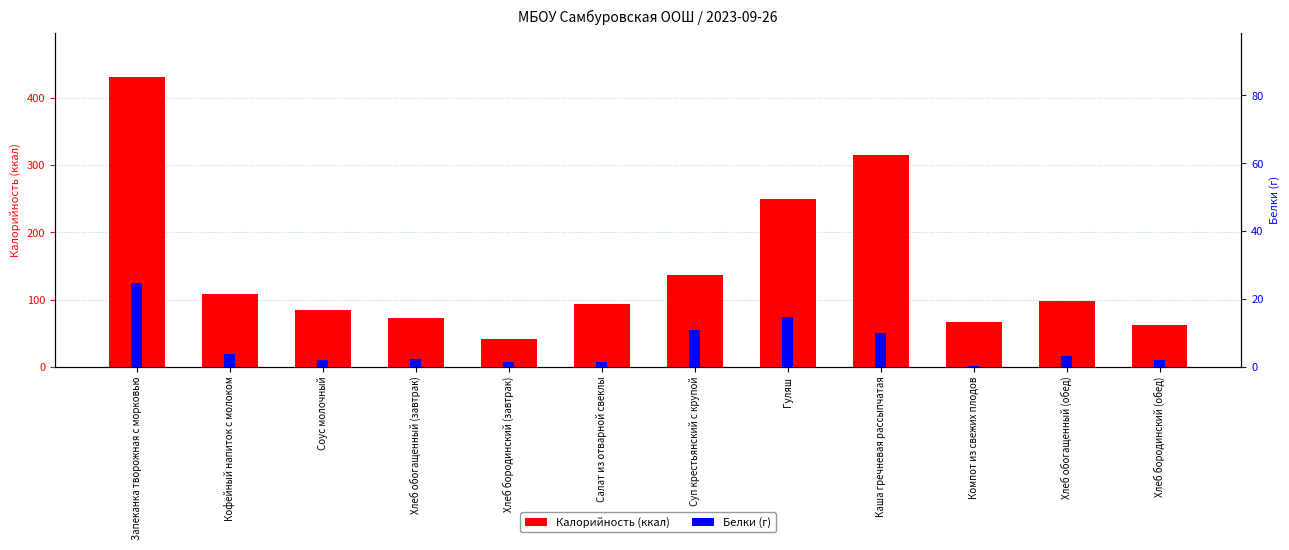

How many bars are there in each group?

2